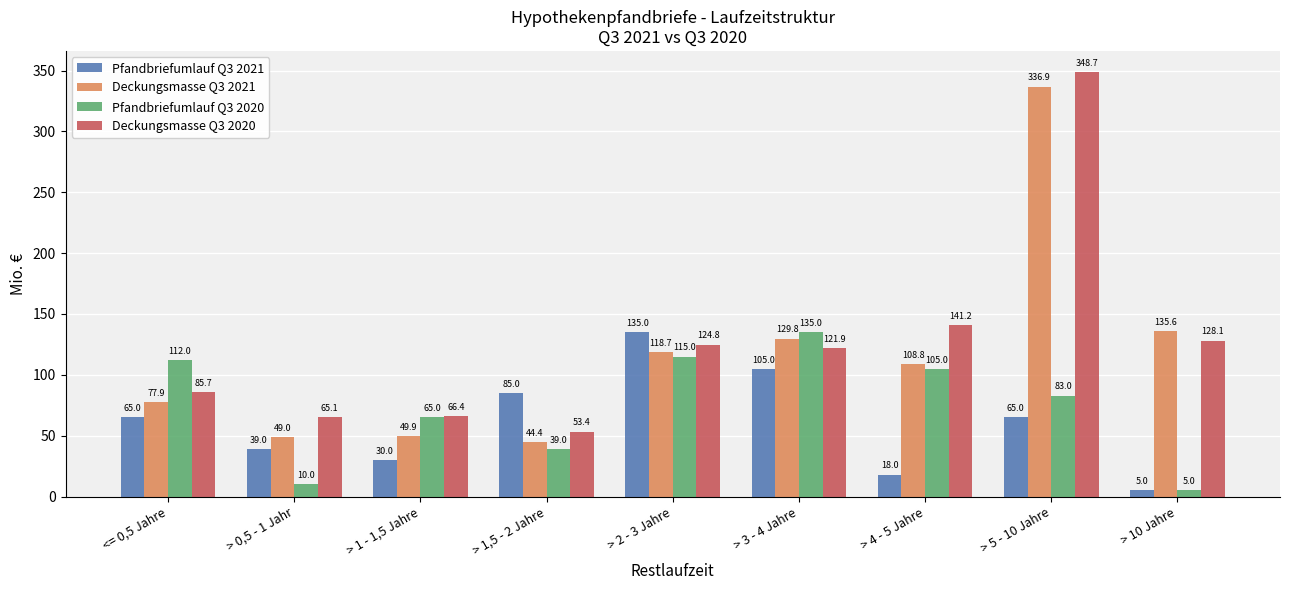

Which label corresponds to the largest value in the chart?

> 5 - 10 Jahre